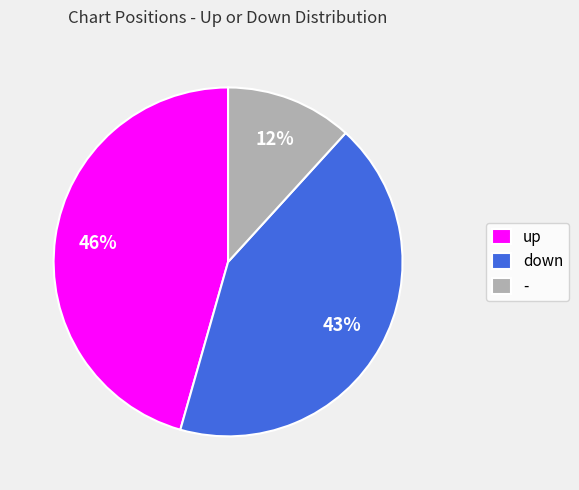

Combined, do up and - account for over 50%?

Yes